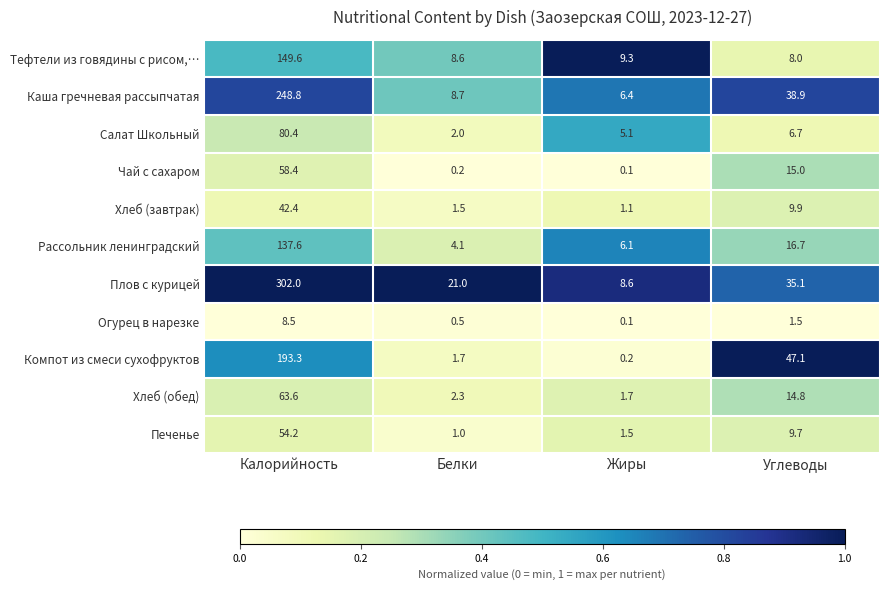

What is the maximum value for Тефтели из говядины с рисом,…?

149.6